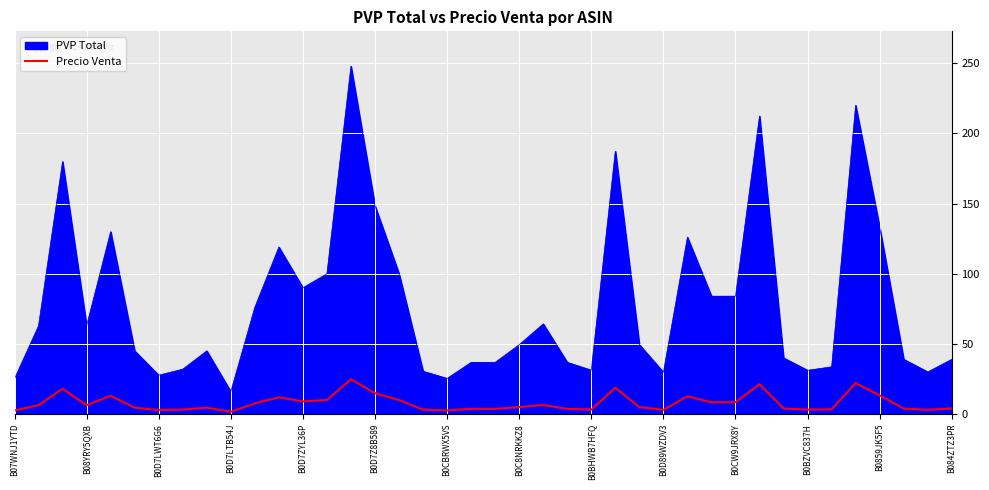

What is the smallest value displayed?

1.6